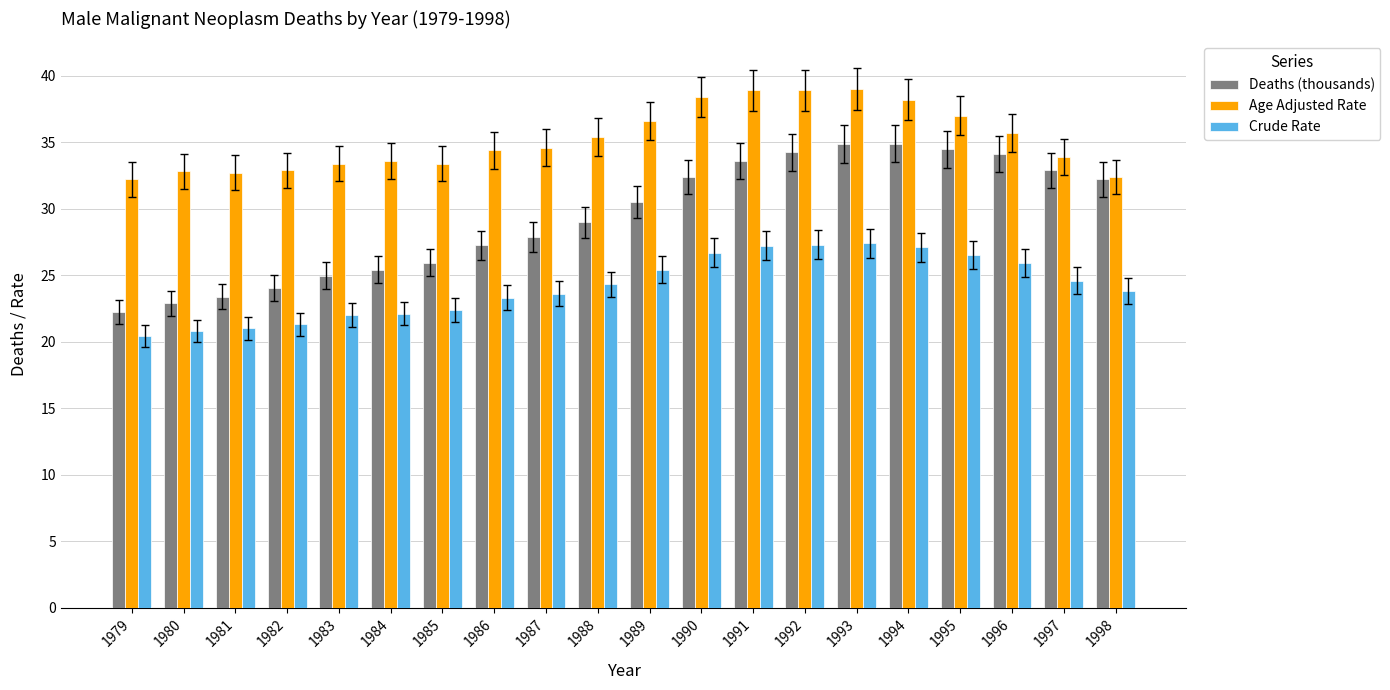

What are all the series names shown in the legend?

Deaths (thousands), Age Adjusted Rate, Crude Rate